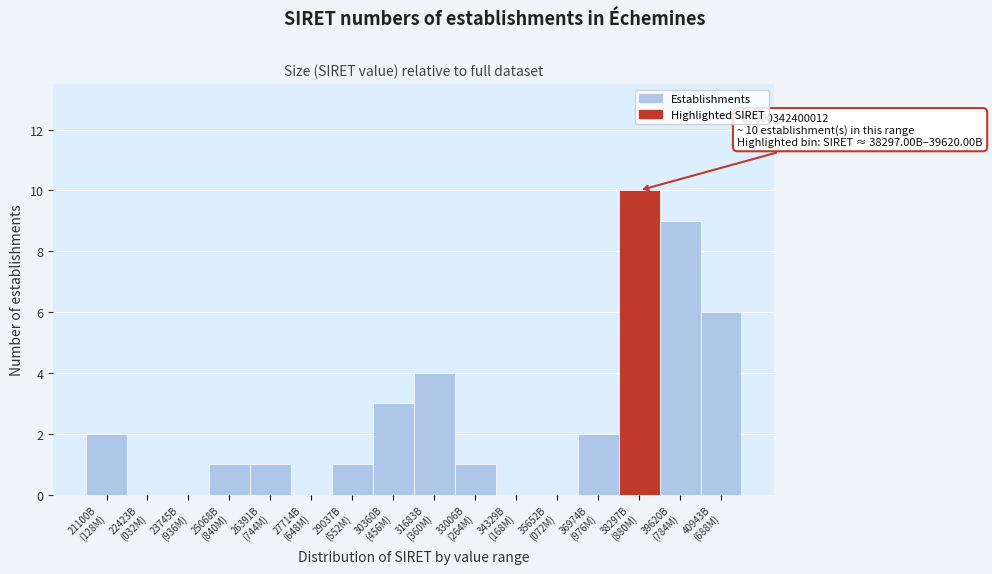

What is the maximum value shown in the chart?

10